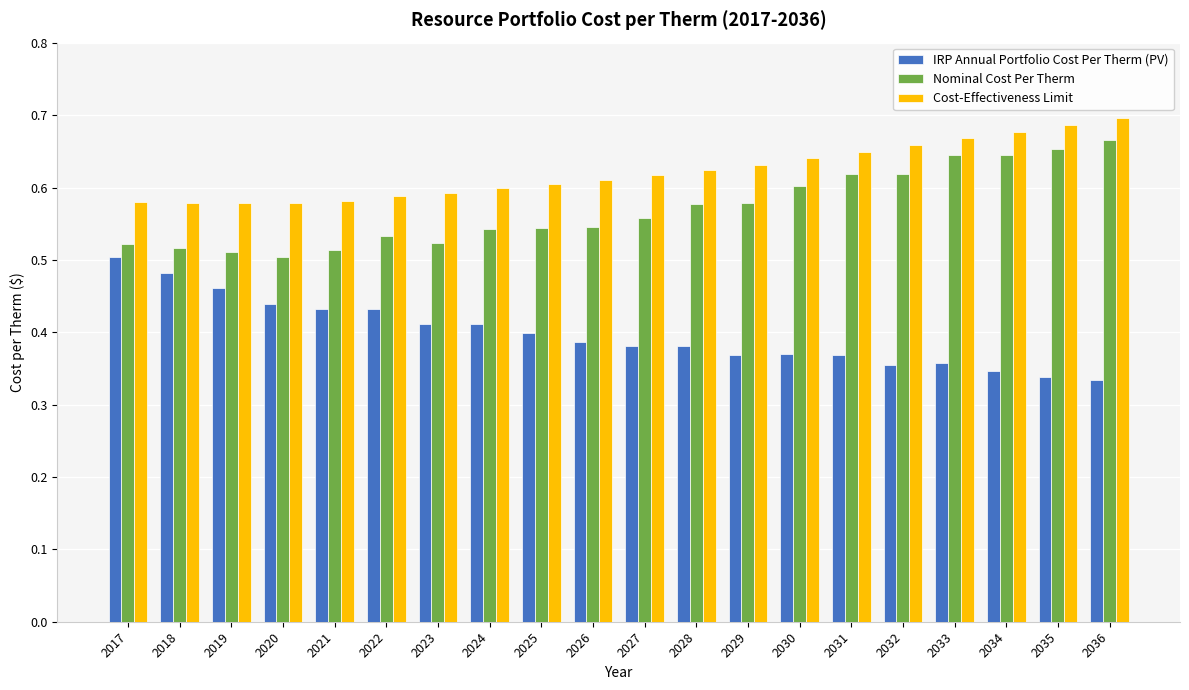

What is the difference between the maximum and minimum values in the Cost-Effectiveness Limit series?

0.1